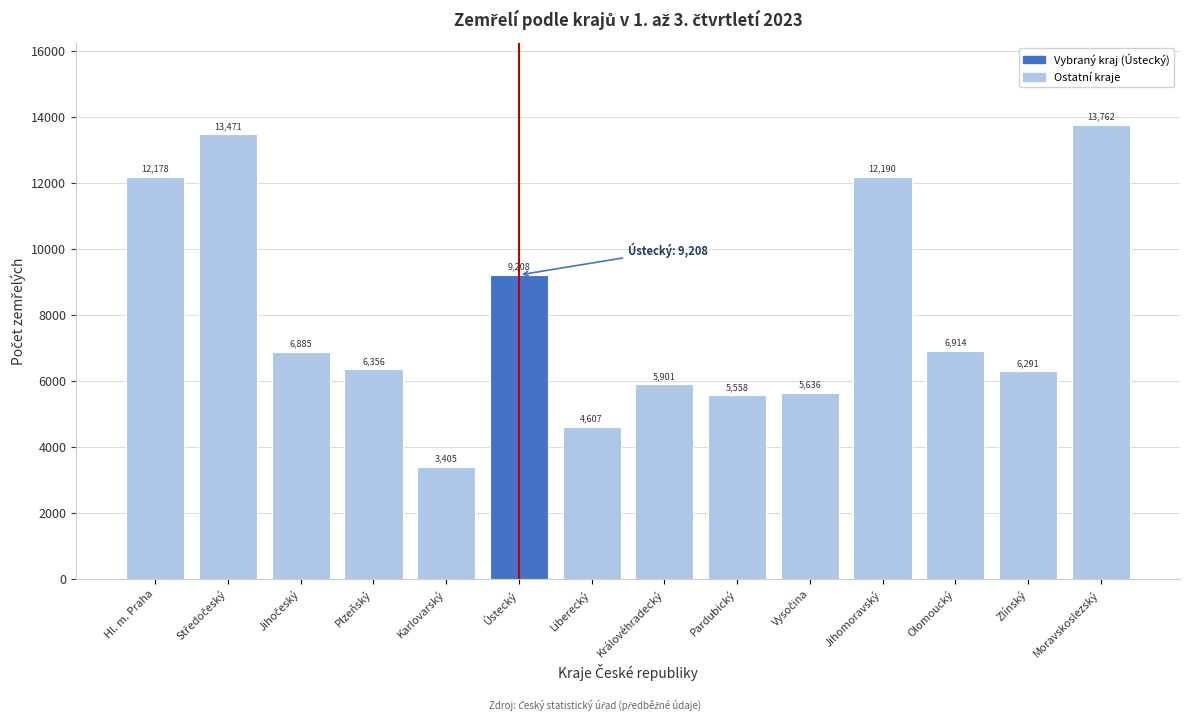

Reading left to right, list all the values displayed in this chart.

12178	13471	6885	6356	3405	9208	4607	5901	5558	5636	12190	6914	6291	13762